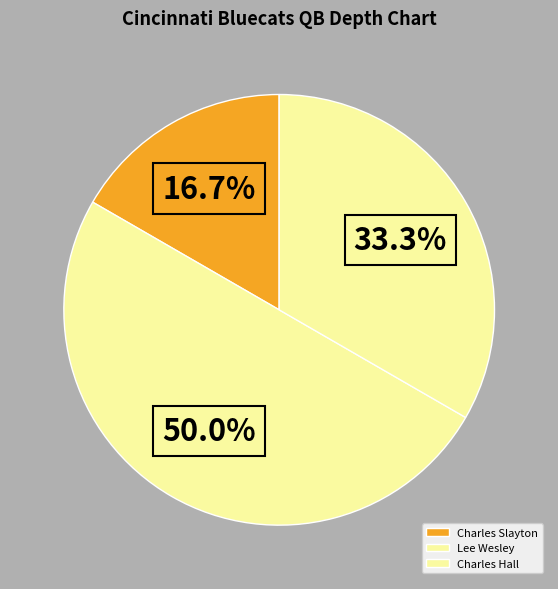

What percentage is NOT represented by Charles Hall?

66.7%